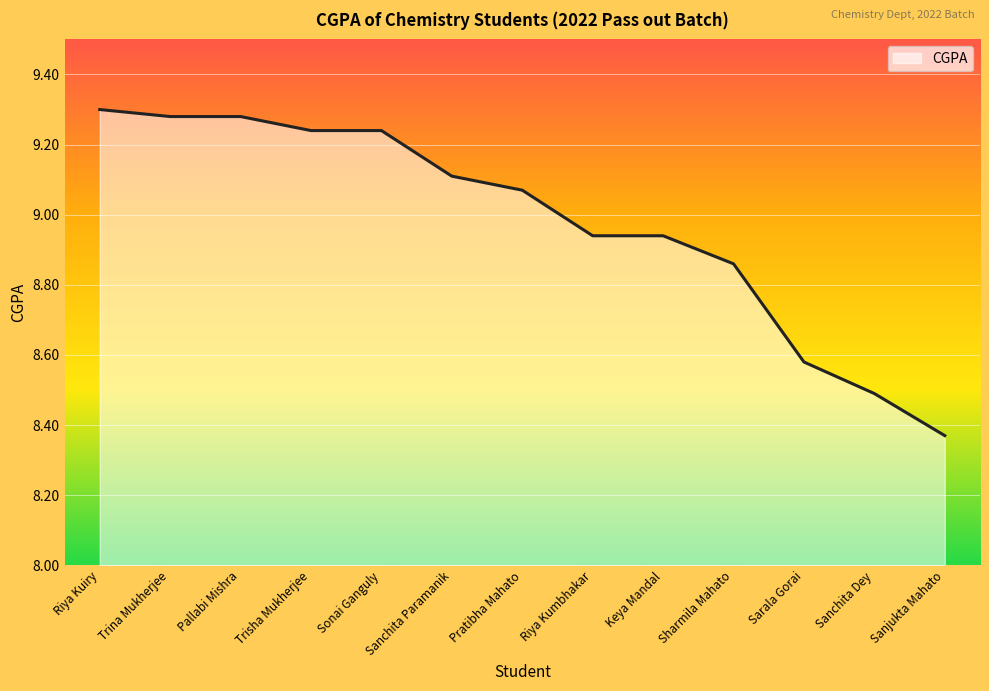

The chart shows a value of 9.1 at Sanchita Paramanik. True or false?

True